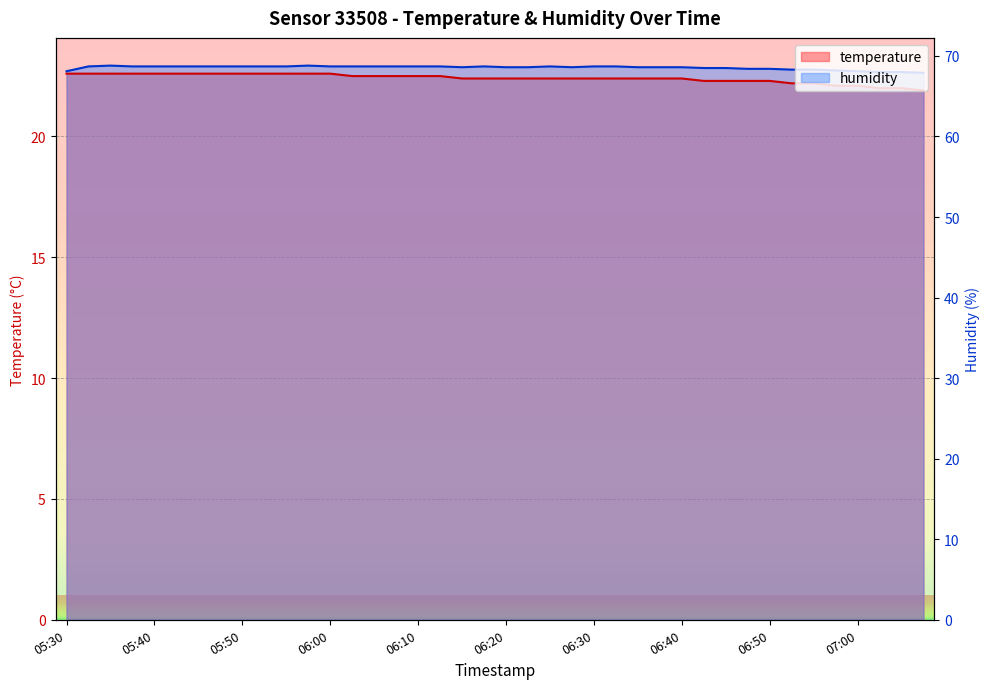

What position from the left is 05:30?

1